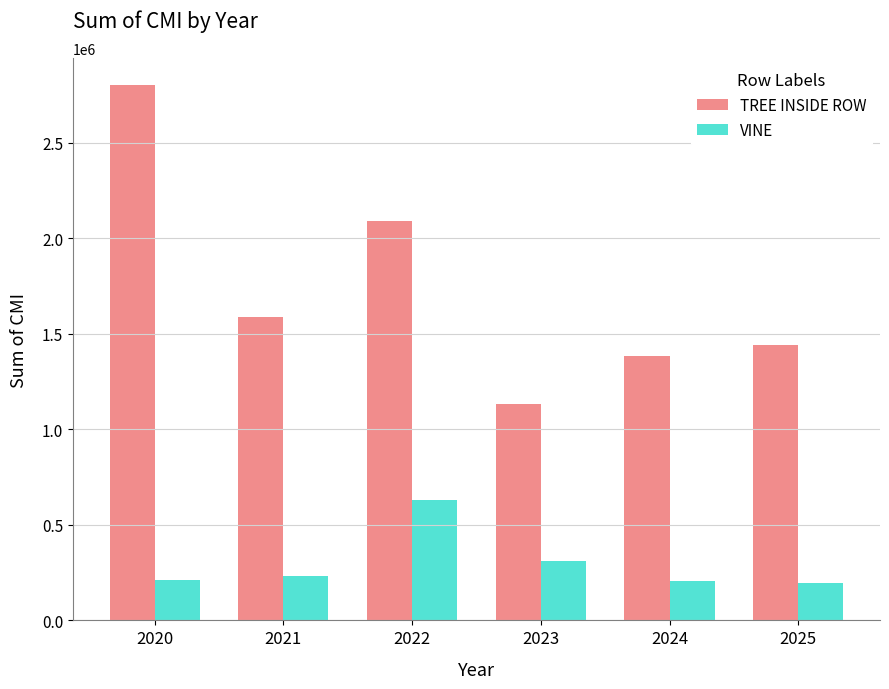

What is the maximum value for VINE?

629054